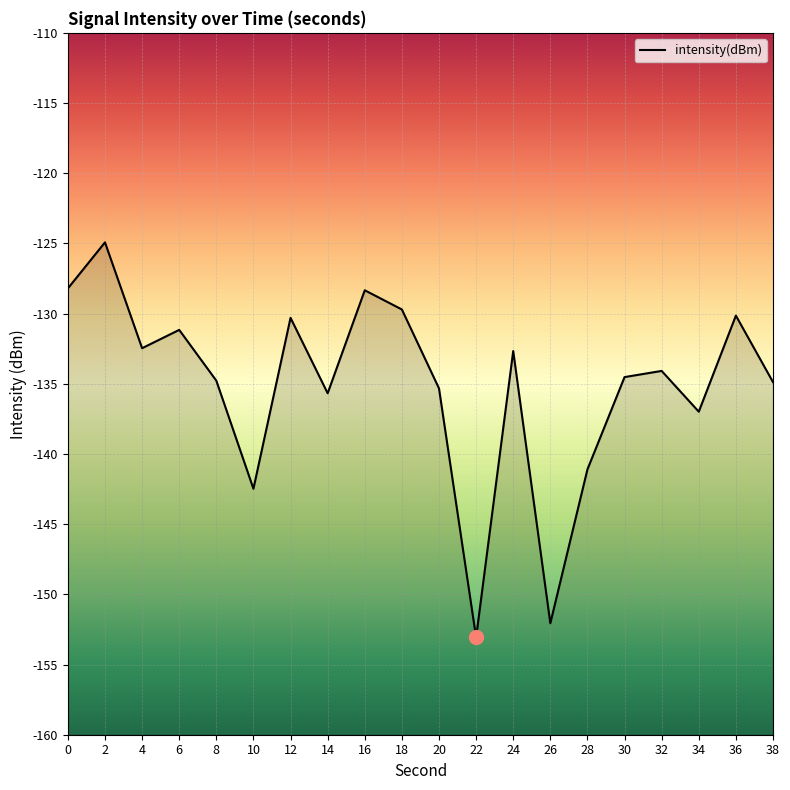

Where is the first local maximum?

2